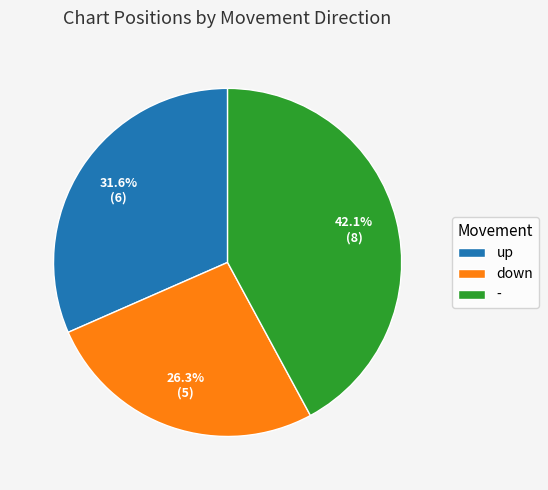

How many slices are in this pie chart?

3